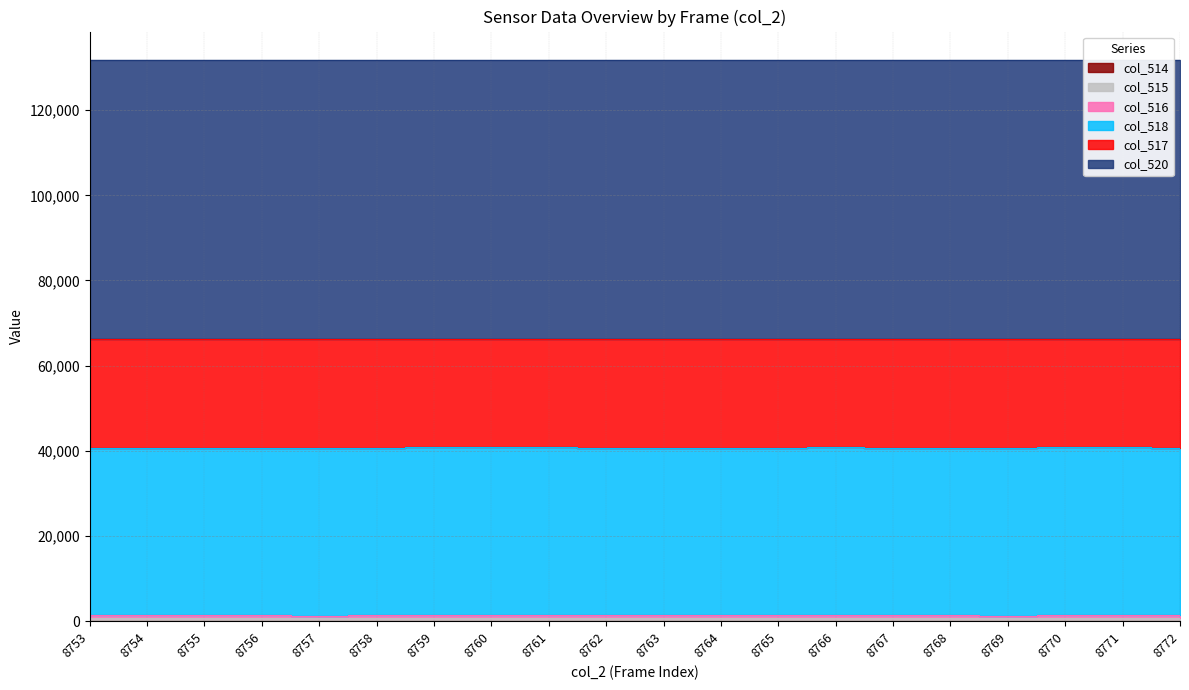

Which series has the widest spread of values?

col_515